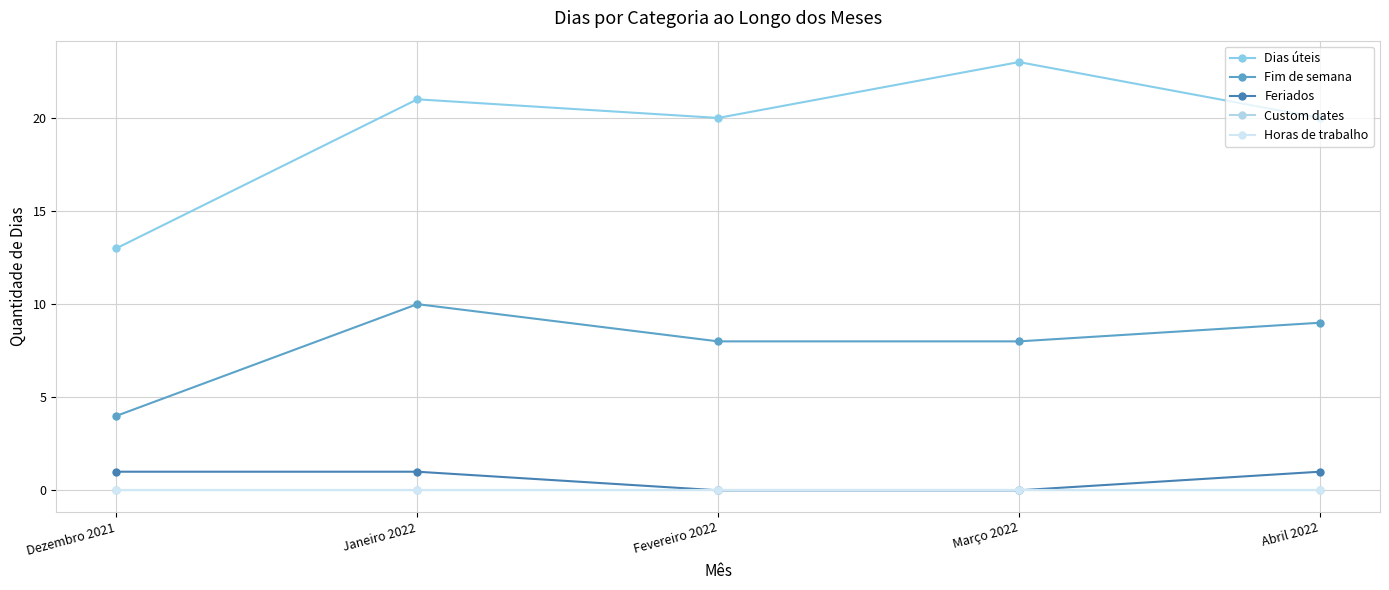

Does the chart display data point markers on the line(s)?

Yes